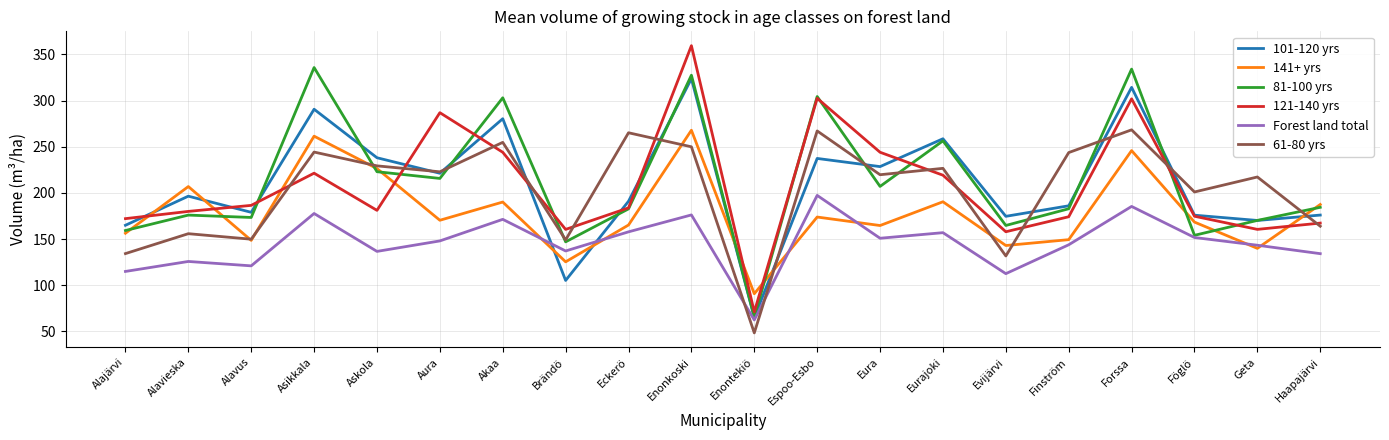

The 81-100 yrs series shows 47.8 at Geta. True or false?

False